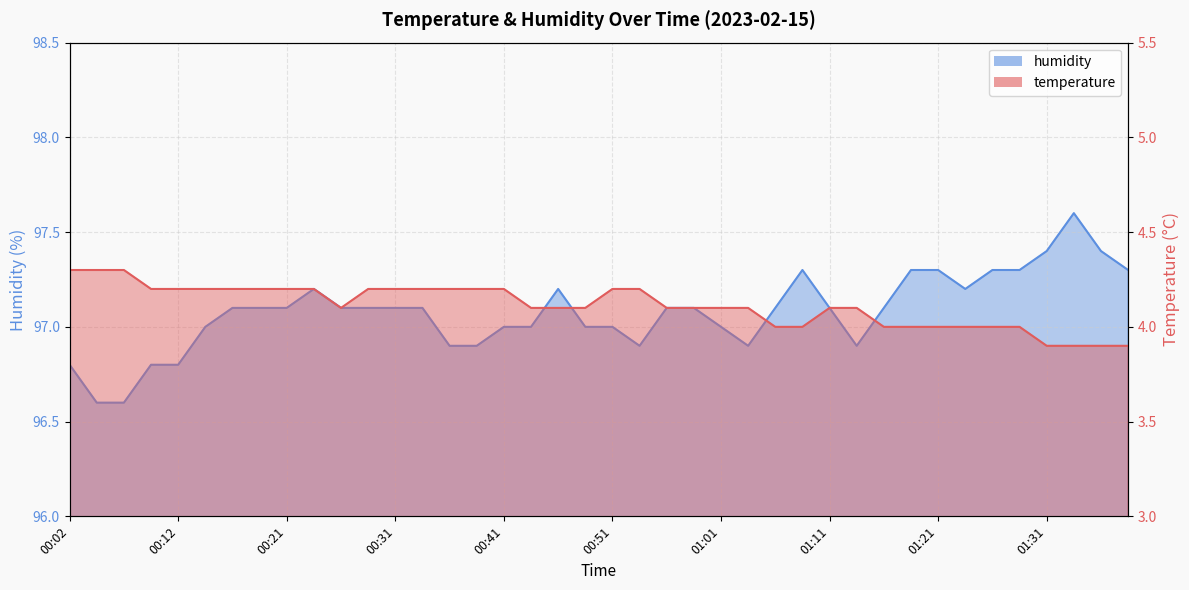

Is the value of temperature at 00:29 greater than the value of humidity at 00:21?

No